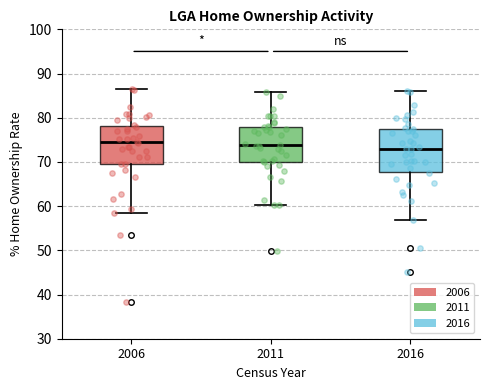

Where does the median line of the box at x = 2006 sit on the y-axis? The values are not printed on the chart, so give them approximately, as read against the axis.

74